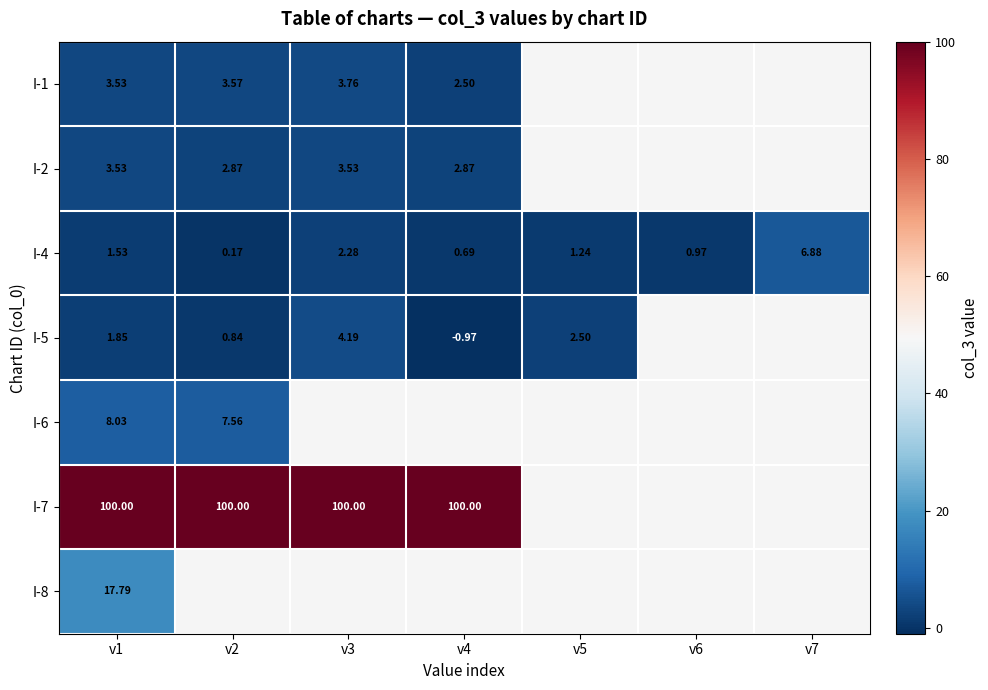

What is the sum of all I-4 values?

13.8